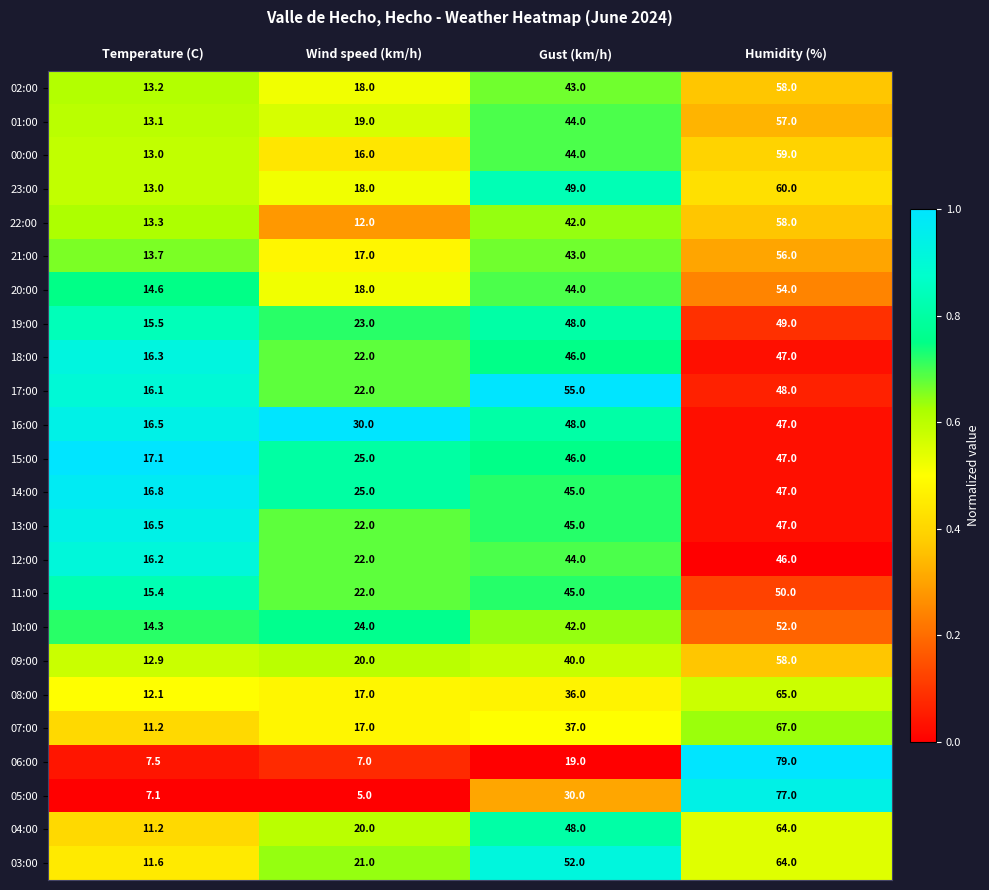

The value of 23:00 at Humidity (%) is 60.0. True or false?

True